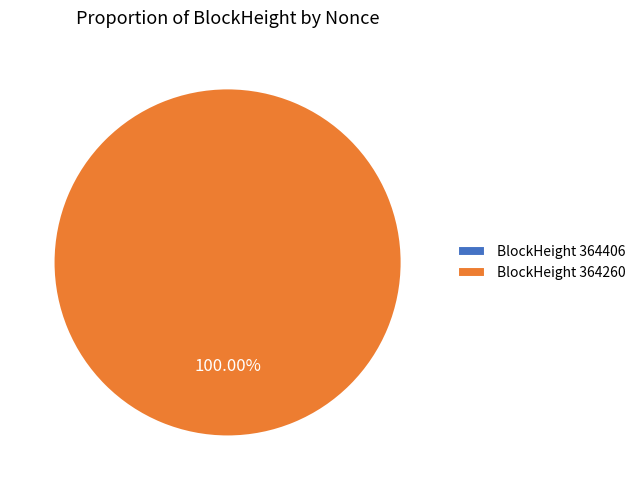

Do 364406 and 364260 together represent more than half of the pie?

Yes